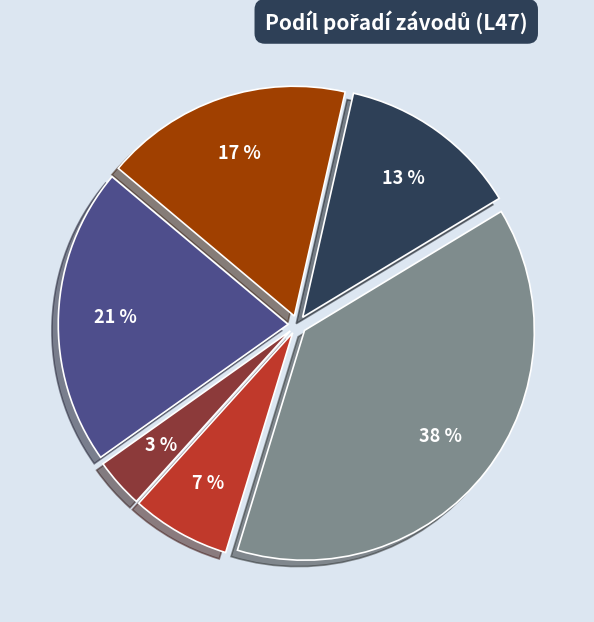

How many segments does this pie chart have?

6